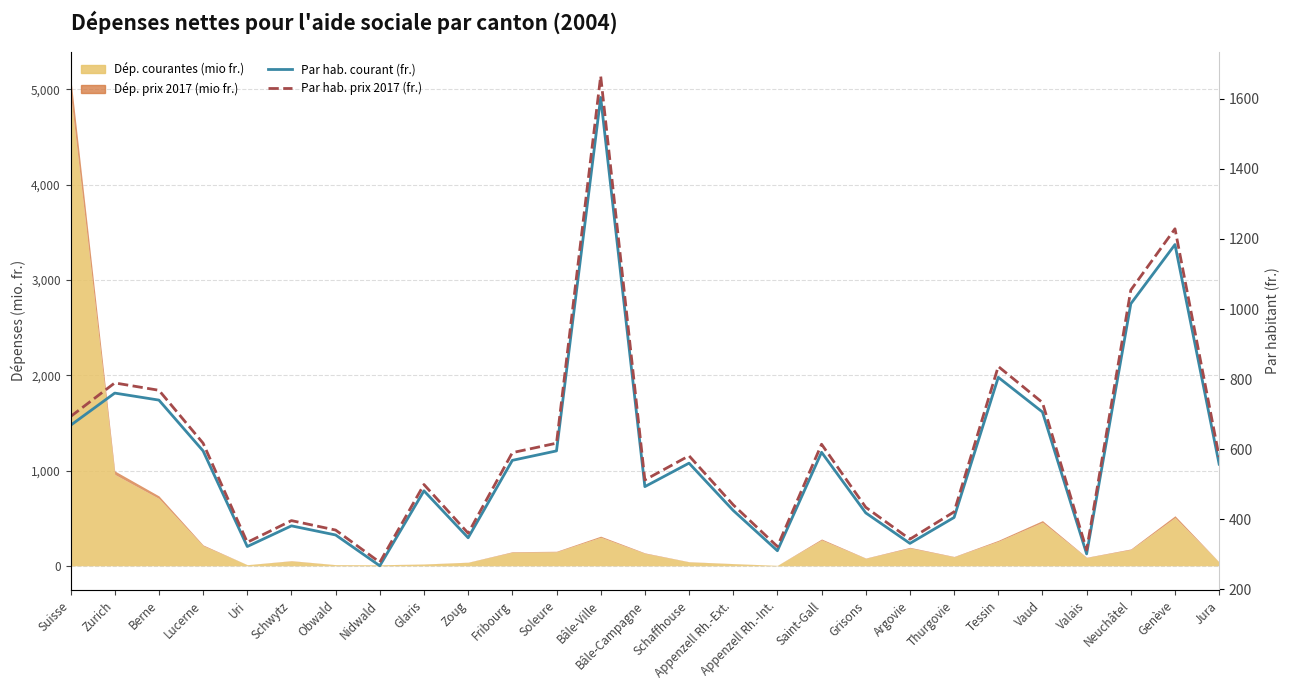

What is the label of the 24th point from the left?

Valais